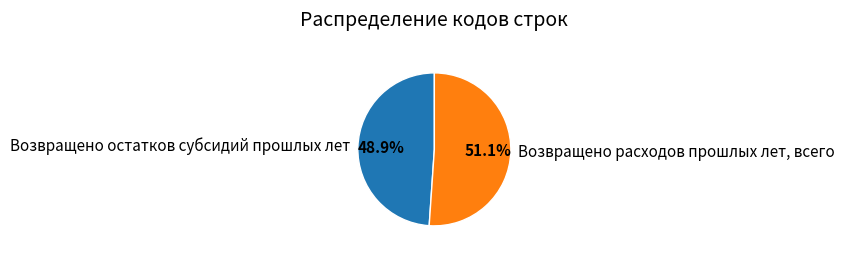

To the nearest percent, what is the combined percentage of Возвращено расходов прошлых лет, всего and Возвращено остатков субсидий прошлых лет?

100%